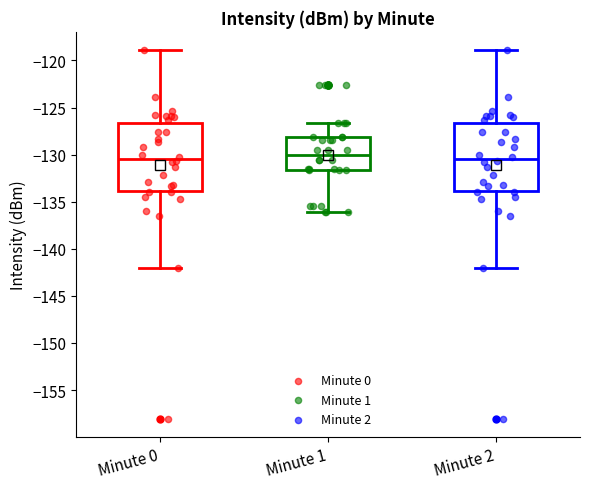

Reading left to right, read every box against the y-axis: the position of its median line, the range the box covers, and the ends of its whiskers. The values are not printed on the chart, so give them approximately, as read against the axis.

Minute 0: median -130.5, box -134.0 to -126.5, whiskers -142.0 to -119.0
Minute 1: median -130.0, box -131.5 to -128.0, whiskers -136.0 to -126.5
Minute 2: median -130.5, box -134.0 to -126.5, whiskers -142.0 to -119.0